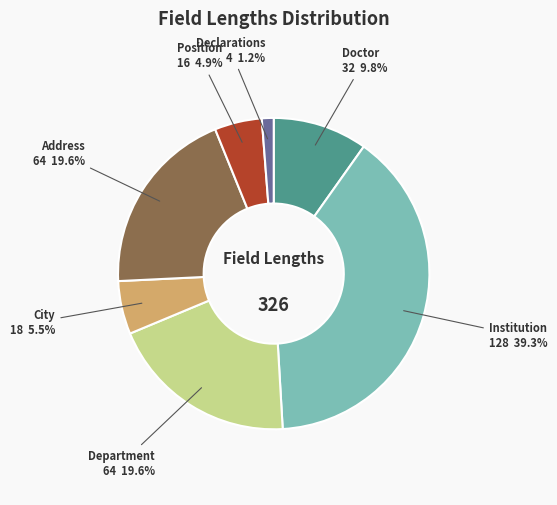

Is there a majority slice in this chart?

No